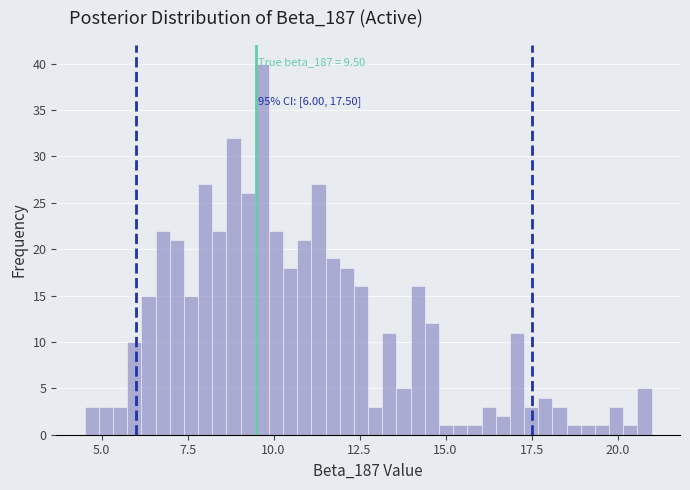

Around what value on the x-axis is the tallest bar? Give the approximate position of its centre, as read against the axis.

9.5